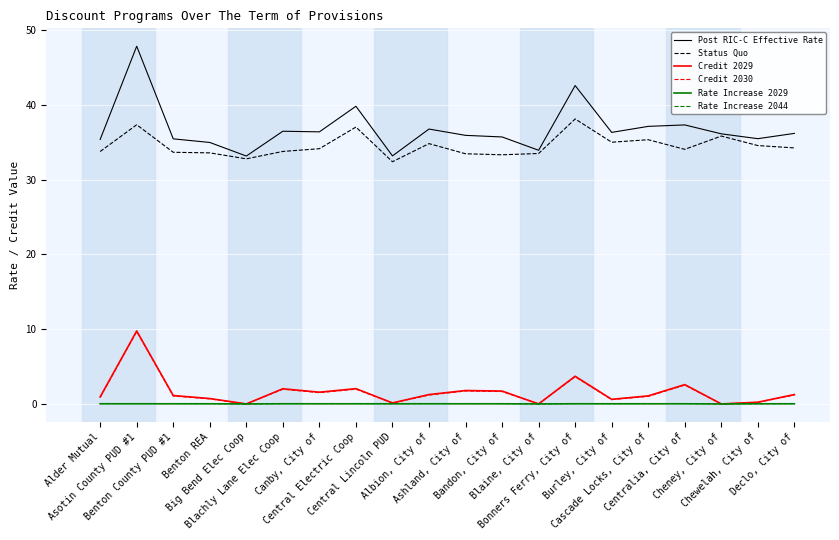

True or false: Post RIC-C Effective Rate and Credit 2029 intersect in this chart.

False